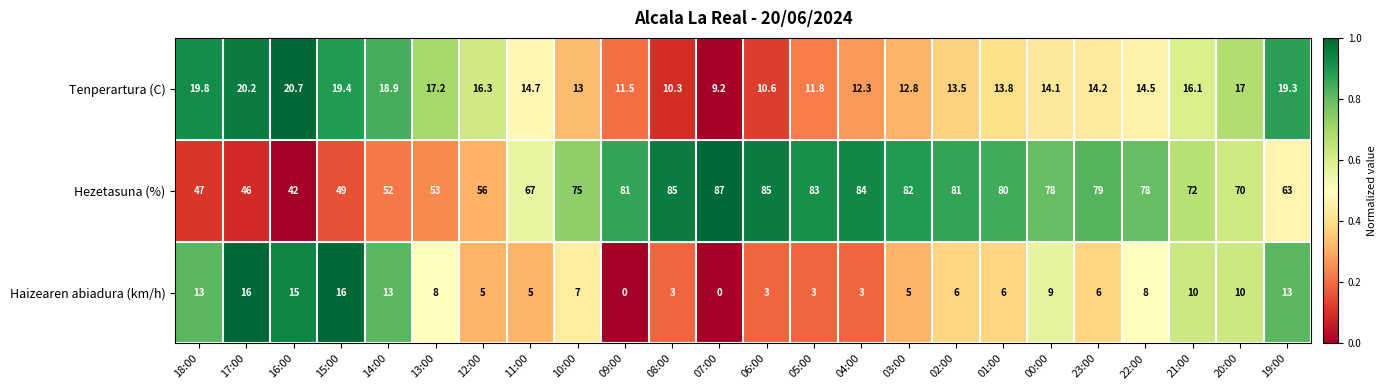

What is the difference between the highest and lowest values at 14:00?

39.0